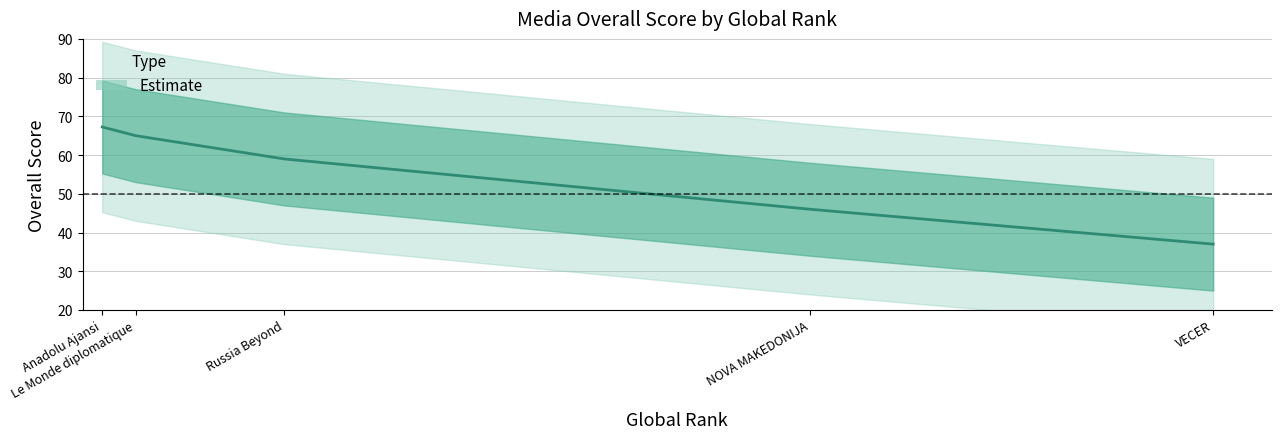

Which has a higher value, Anadolu Ajansi or Le Monde diplomatique?

Anadolu Ajansi